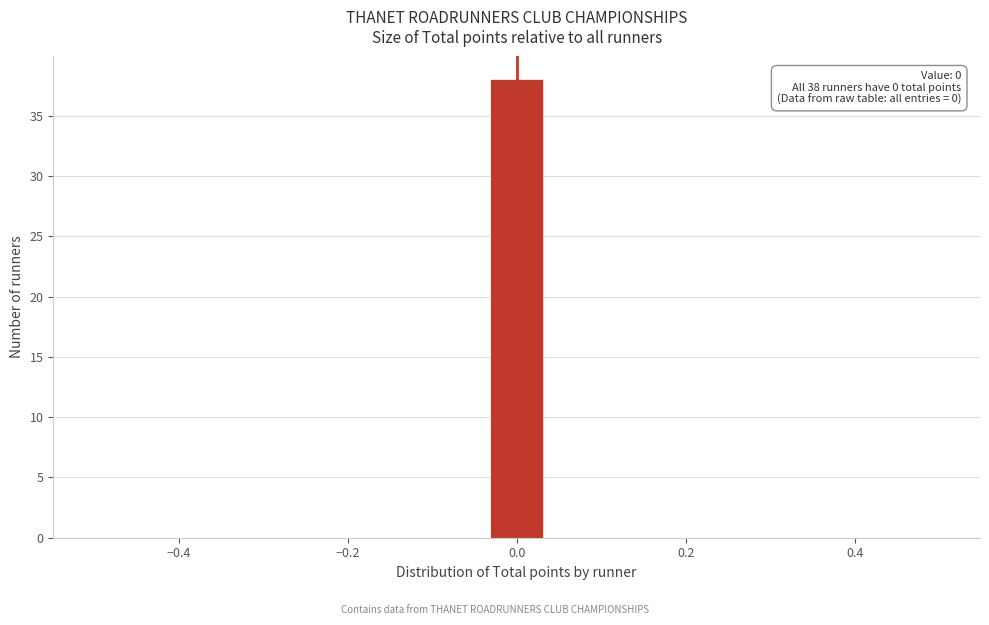

Around what value on the x-axis is the tallest bar? Give the approximate position of its centre, as read against the axis.

0.00